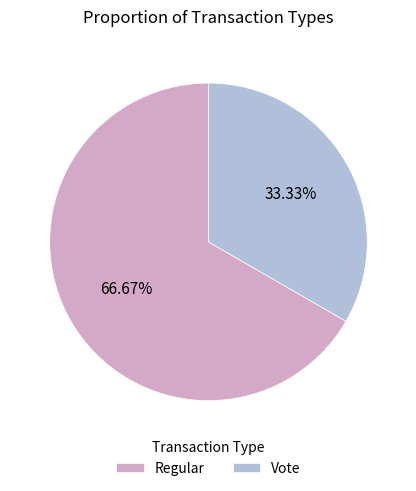

To the nearest percent, what is the average slice percentage?

50%